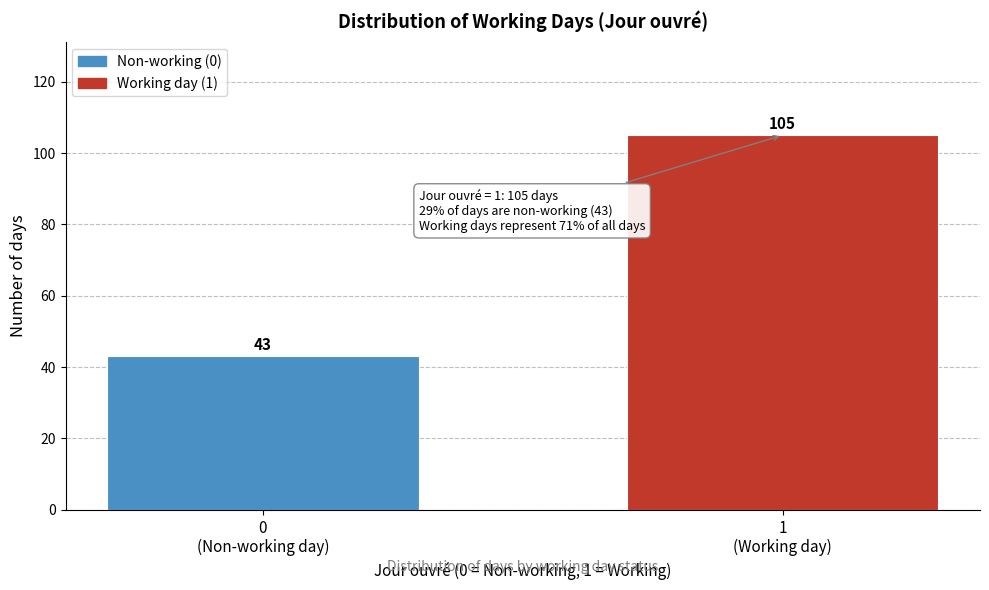

Reading left to right, transcribe all the data shown in this chart.

43	105